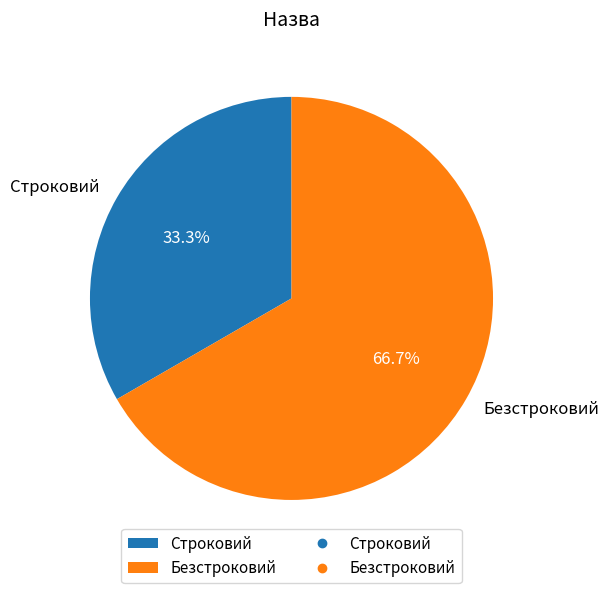

Is the sum of Строковий and Безстроковий greater than half?

Yes